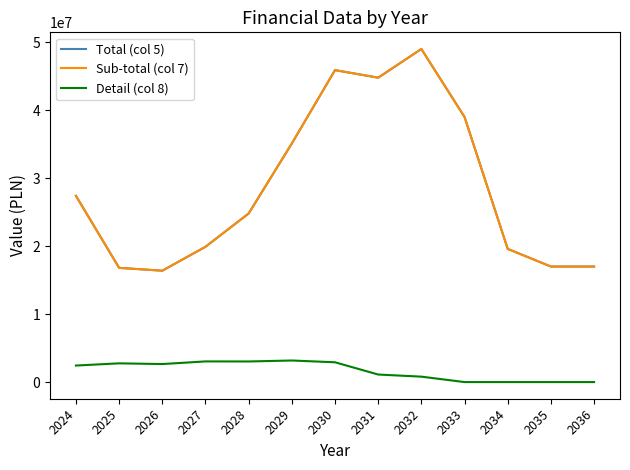

Where is the first local minimum for Total (col 5)?

2026